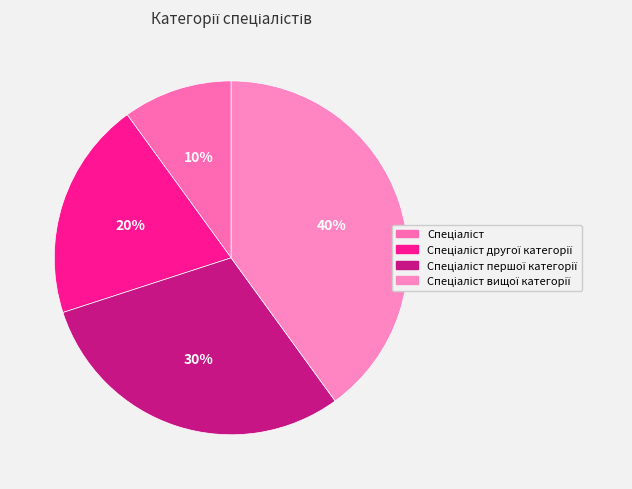

What is the total percentage of Спеціаліст першої категорії and Спеціаліст вищої категорії?

70.0%